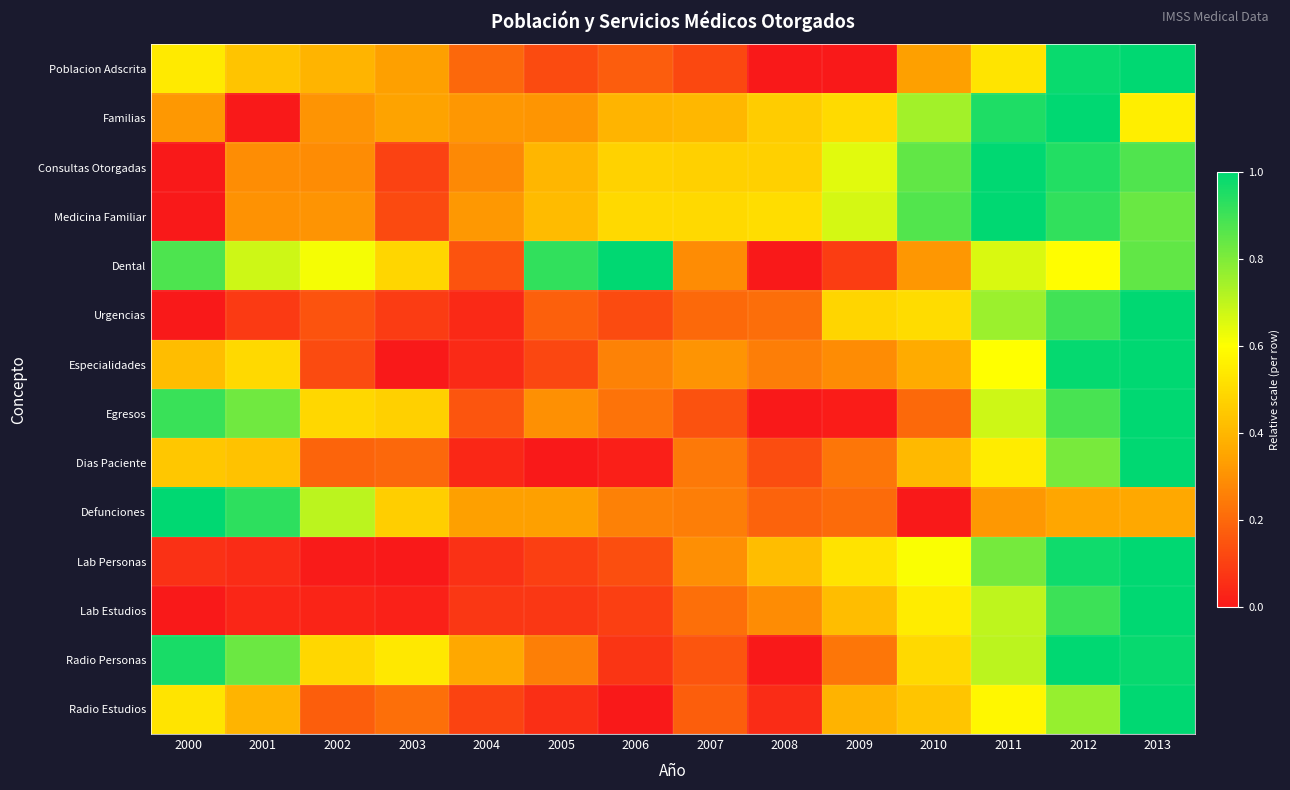

Reading left to right, list all the values displayed in this chart.

Poblacion Adscrita: 2000=0.5	2001=0.4	2002=0.4	2003=0.3	2004=0.2	2005=0.1	2006=0.2	2007=0.1	2008=0.0	2009=0.0	2010=0.3	2011=0.5	2012=1.0	2013=1.0
Familias: 2000=0.3	2001=0.0	2002=0.3	2003=0.3	2004=0.3	2005=0.3	2006=0.4	2007=0.4	2008=0.5	2009=0.5	2010=0.7	2011=1.0	2012=1.0	2013=0.6
Consultas Otorgadas: 2000=0.0	2001=0.3	2002=0.3	2003=0.1	2004=0.3	2005=0.4	2006=0.5	2007=0.5	2008=0.5	2009=0.6	2010=0.8	2011=1.0	2012=0.9	2013=0.9
Medicina Familiar: 2000=0.0	2001=0.3	2002=0.3	2003=0.1	2004=0.3	2005=0.4	2006=0.5	2007=0.5	2008=0.5	2009=0.7	2010=0.9	2011=1.0	2012=0.9	2013=0.8
Dental: 2000=0.9	2001=0.7	2002=0.6	2003=0.5	2004=0.1	2005=0.9	2006=1.0	2007=0.3	2008=0.0	2009=0.1	2010=0.3	2011=0.7	2012=0.6	2013=0.8
Urgencias: 2000=0.0	2001=0.1	2002=0.1	2003=0.1	2004=0.0	2005=0.2	2006=0.1	2007=0.2	2008=0.2	2009=0.5	2010=0.5	2011=0.8	2012=0.9	2013=1.0
Especialidades: 2000=0.4	2001=0.5	2002=0.1	2003=0.0	2004=0.0	2005=0.1	2006=0.3	2007=0.3	2008=0.3	2009=0.3	2010=0.4	2011=0.6	2012=1.0	2013=1.0
Egresos: 2000=0.9	2001=0.8	2002=0.5	2003=0.5	2004=0.2	2005=0.3	2006=0.2	2007=0.1	2008=0.0	2009=0.0	2010=0.2	2011=0.7	2012=0.9	2013=1.0
Dias Paciente: 2000=0.4	2001=0.4	2002=0.2	2003=0.2	2004=0.0	2005=0.0	2006=0.0	2007=0.2	2008=0.1	2009=0.2	2010=0.4	2011=0.6	2012=0.8	2013=1.0
Defunciones: 2000=1.0	2001=0.9	2002=0.7	2003=0.5	2004=0.3	2005=0.3	2006=0.3	2007=0.3	2008=0.2	2009=0.2	2010=0.0	2011=0.3	2012=0.4	2013=0.4
Lab Personas: 2000=0.1	2001=0.1	2002=0.0	2003=0.0	2004=0.1	2005=0.1	2006=0.1	2007=0.3	2008=0.4	2009=0.5	2010=0.6	2011=0.8	2012=1.0	2013=1.0
Lab Estudios: 2000=0.0	2001=0.0	2002=0.0	2003=0.0	2004=0.1	2005=0.1	2006=0.1	2007=0.2	2008=0.3	2009=0.4	2010=0.5	2011=0.7	2012=0.9	2013=1.0
Radio Personas: 2000=1.0	2001=0.8	2002=0.5	2003=0.5	2004=0.4	2005=0.3	2006=0.1	2007=0.2	2008=0.0	2009=0.2	2010=0.5	2011=0.7	2012=1.0	2013=1.0
Radio Estudios: 2000=0.5	2001=0.4	2002=0.2	2003=0.2	2004=0.1	2005=0.1	2006=0.0	2007=0.2	2008=0.0	2009=0.4	2010=0.4	2011=0.6	2012=0.8	2013=1.0